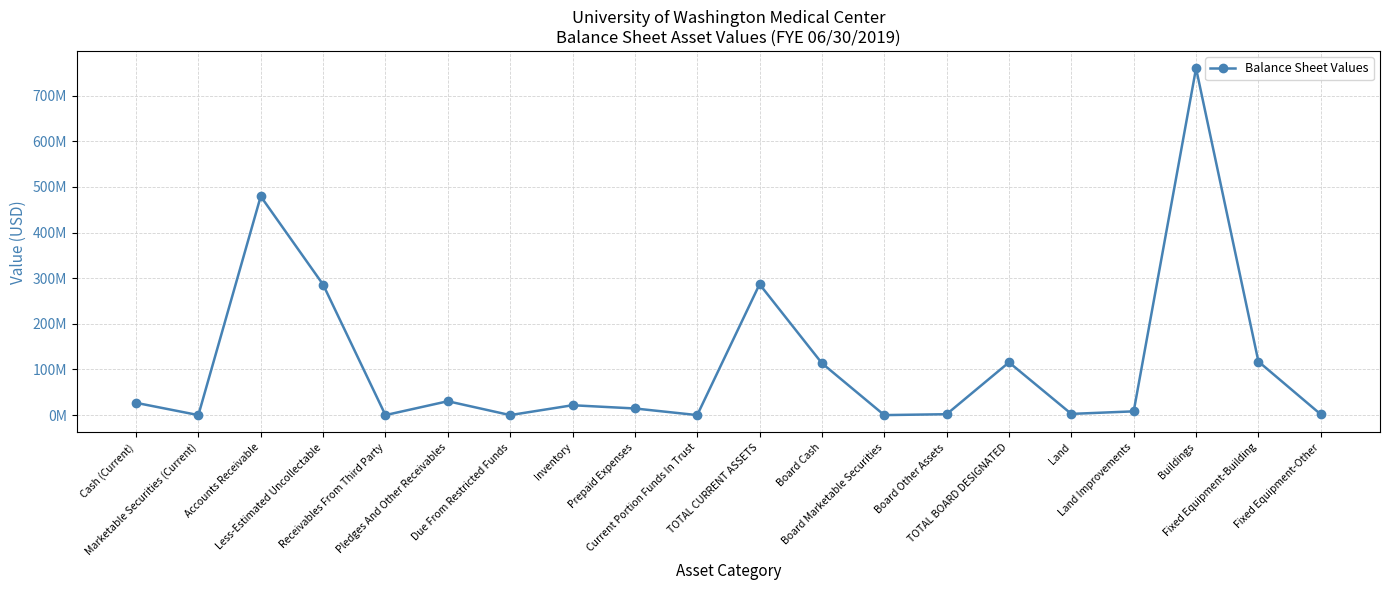

Rank the categories by value from lowest to highest.

Marketable Securities (Current), Receivables From Third Party, Due From Restricted Funds, Current Portion Funds In Trust, Board Marketable Securities, Fixed Equipment-Other, Board Other Assets, Land, Land Improvements, Prepaid Expenses, Inventory, Cash (Current), Pledges And Other Receivables, Board Cash, TOTAL BOARD DESIGNATED, Fixed Equipment-Building, Less-Estimated Uncollectable, TOTAL CURRENT ASSETS, Accounts Receivable, Buildings